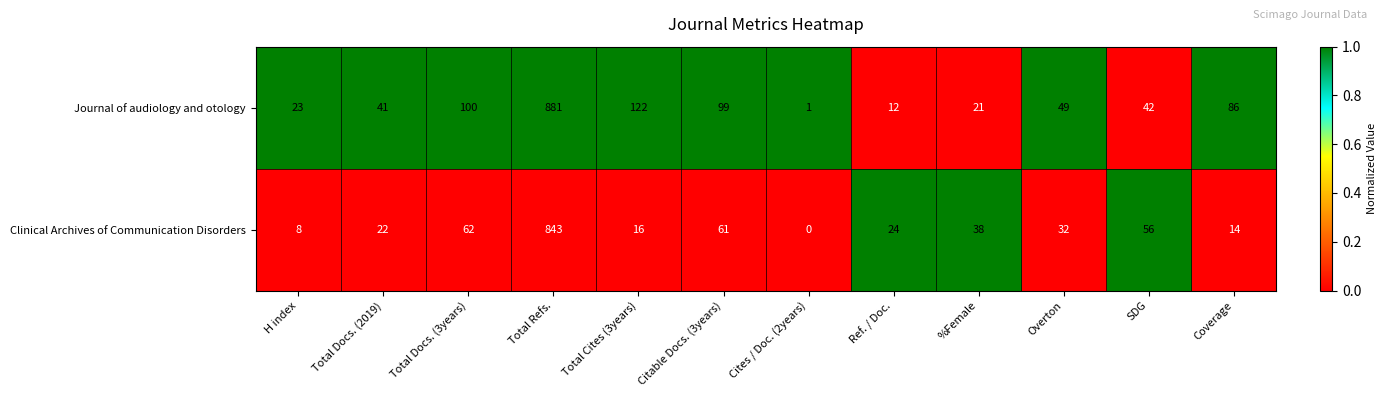

Reading left to right, list all the values displayed in this chart.

Journal of audiology and otology: 23	41	100	881	122	99	1	12	21	49	42	86
Clinical Archives of Communication Disorders: 8	22	62	843	16	61	0	24	38	32	56	14